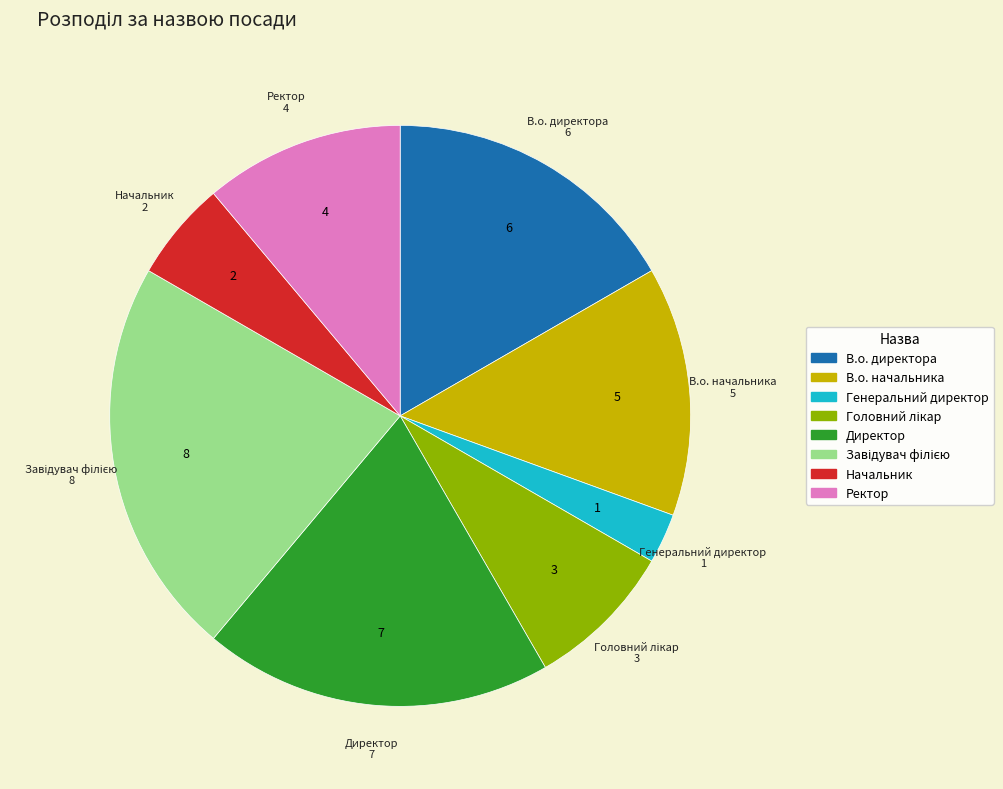

Does any single category account for the majority?

No